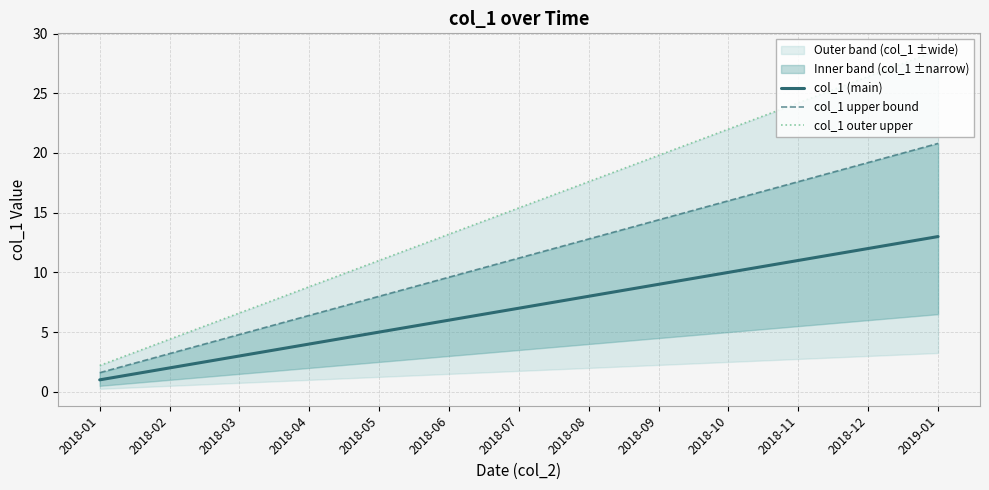

At 2018-03, list the series in order from largest to smallest.

col_1 outer upper, col_1 upper bound, col_1 (main)